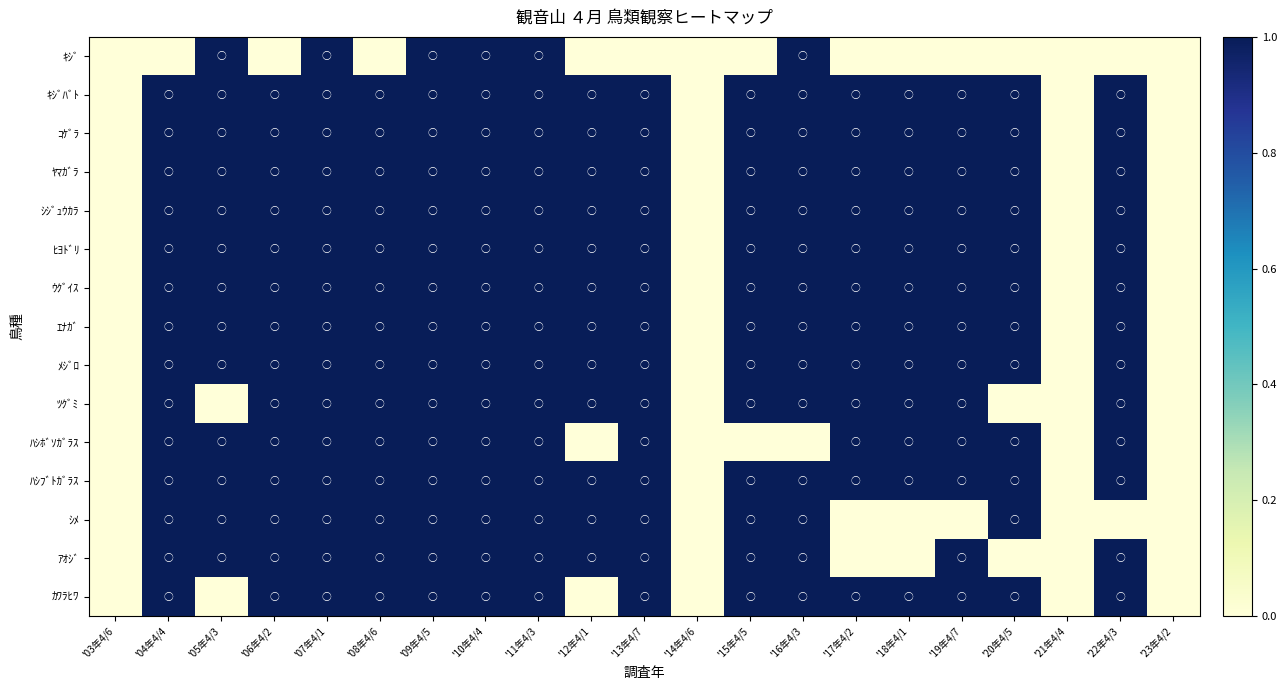

Rank the series at '11年4/3 from highest to lowest value.

ｷｼﾞ, ｷｼﾞﾊﾞﾄ, ｺｹﾞﾗ, ﾔﾏｶﾞﾗ, ｼｼﾞｭｳｶﾗ, ﾋﾖﾄﾞﾘ, ｳｸﾞｲｽ, ｴﾅｶﾞ, ﾒｼﾞﾛ, ﾂｸﾞﾐ, ﾊｼﾎﾞｿｶﾞﾗｽ, ﾊｼﾌﾞﾄｶﾞﾗｽ, ｼﾒ, ｱｵｼﾞ, ｶﾜﾗﾋﾜ